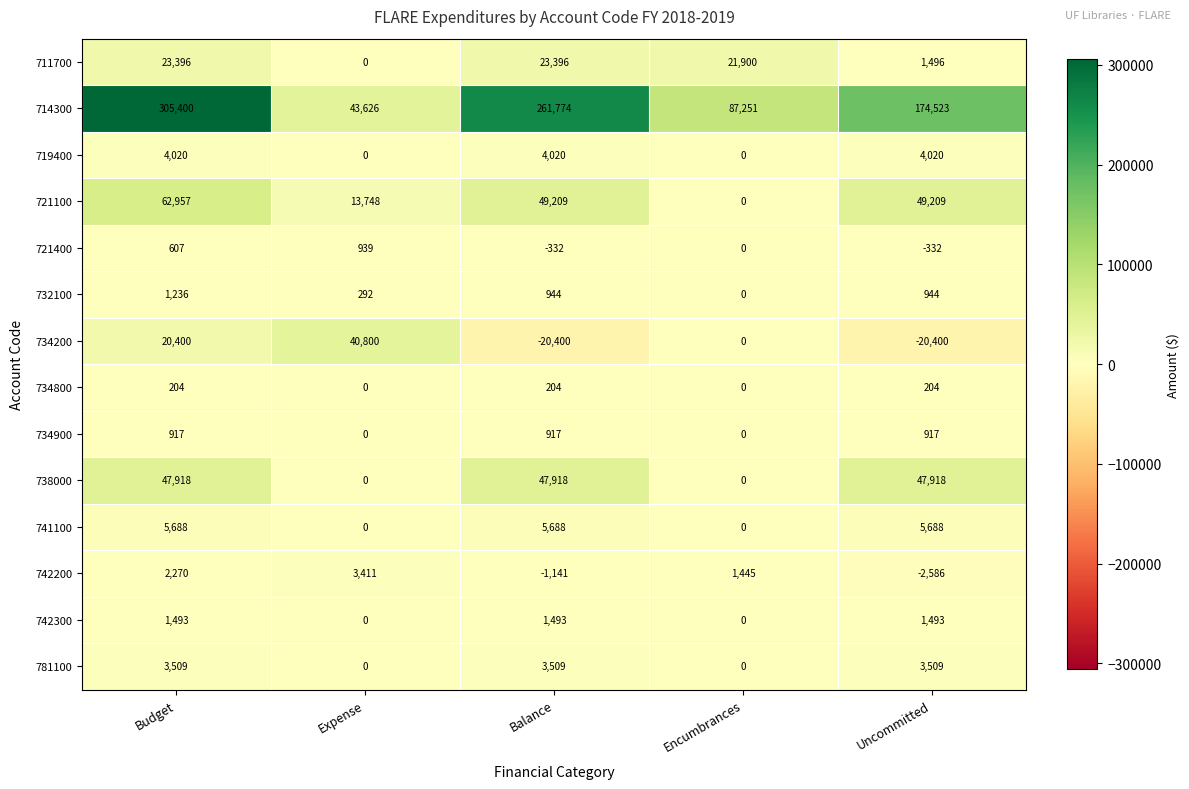

Which series has the largest total across all categories?

714300